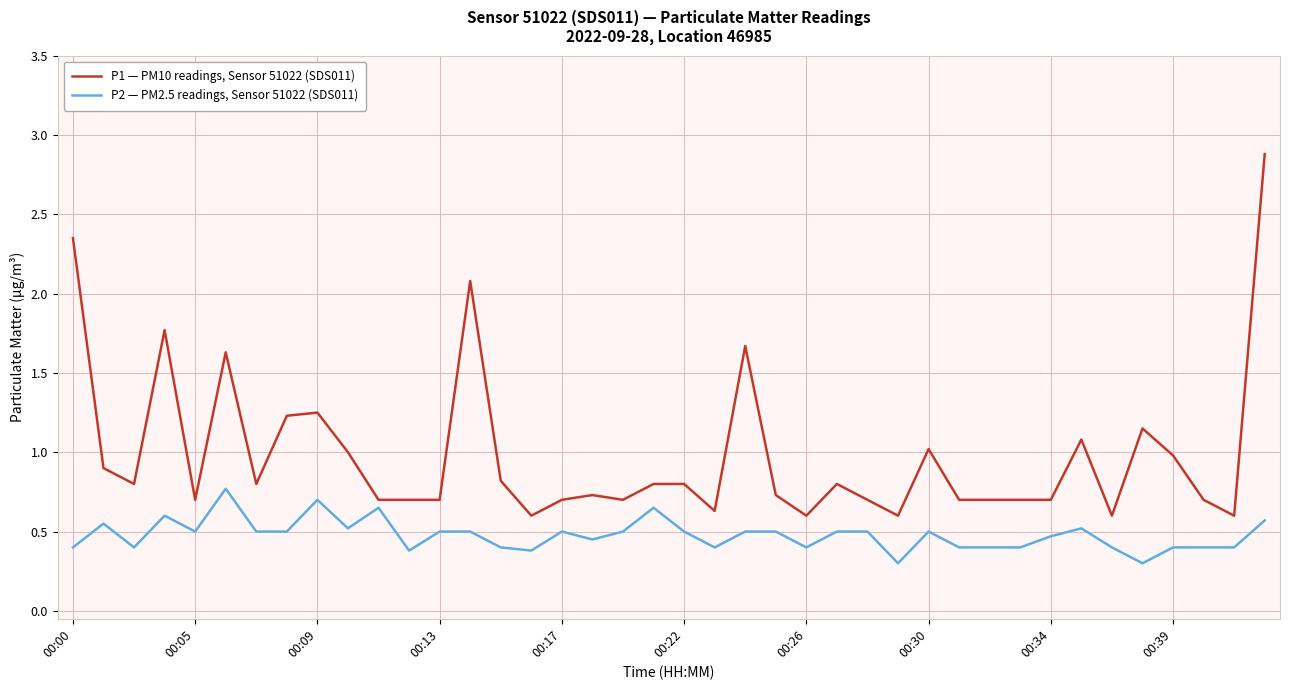

Rank the series by their maximum value, from highest to lowest.

P1 — PM10 readings, Sensor 51022 (SDS011), P2 — PM2.5 readings, Sensor 51022 (SDS011)